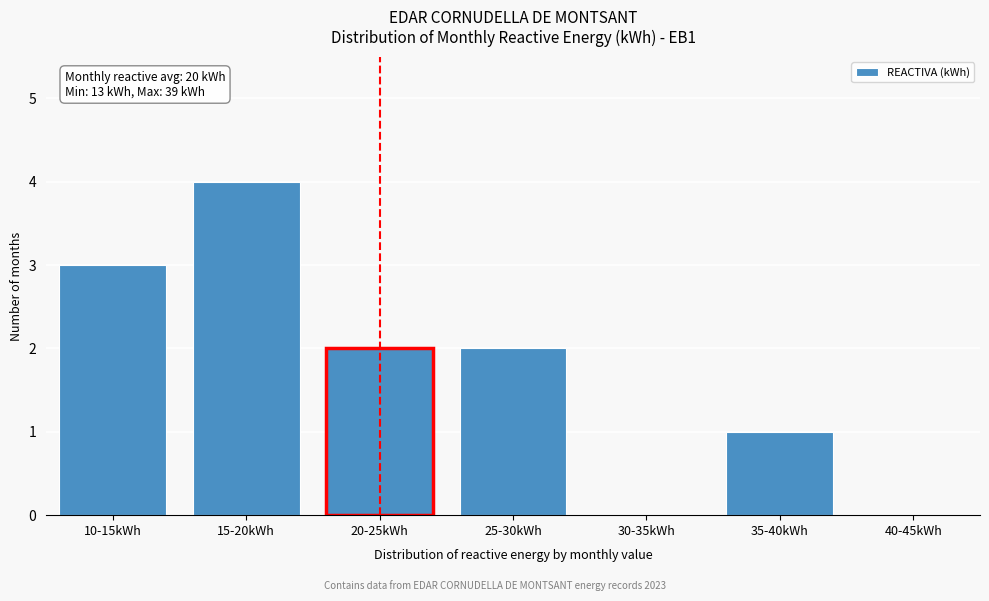

Reading left to right, extract all data points from this chart.

10-15kWh=3	15-20kWh=4	20-25kWh=2	25-30kWh=2	30-35kWh=0	35-40kWh=1	40-45kWh=0